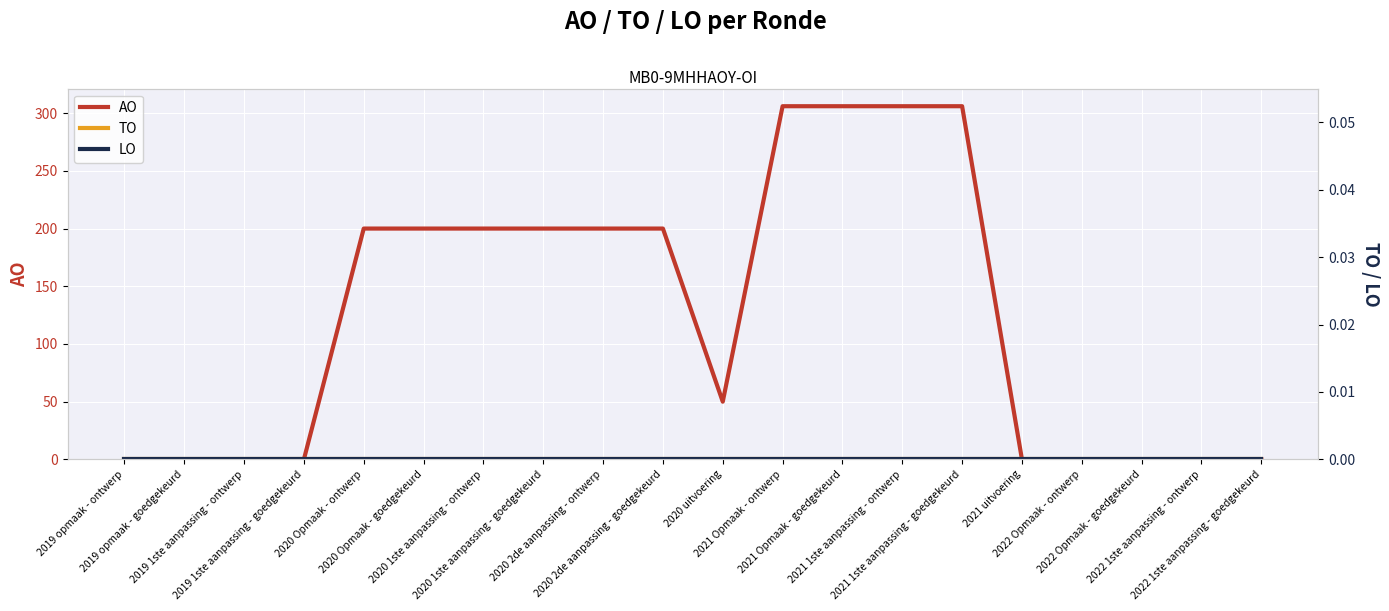

Where is AO nearest to the value 153?

2020 Opmaak - ontwerp